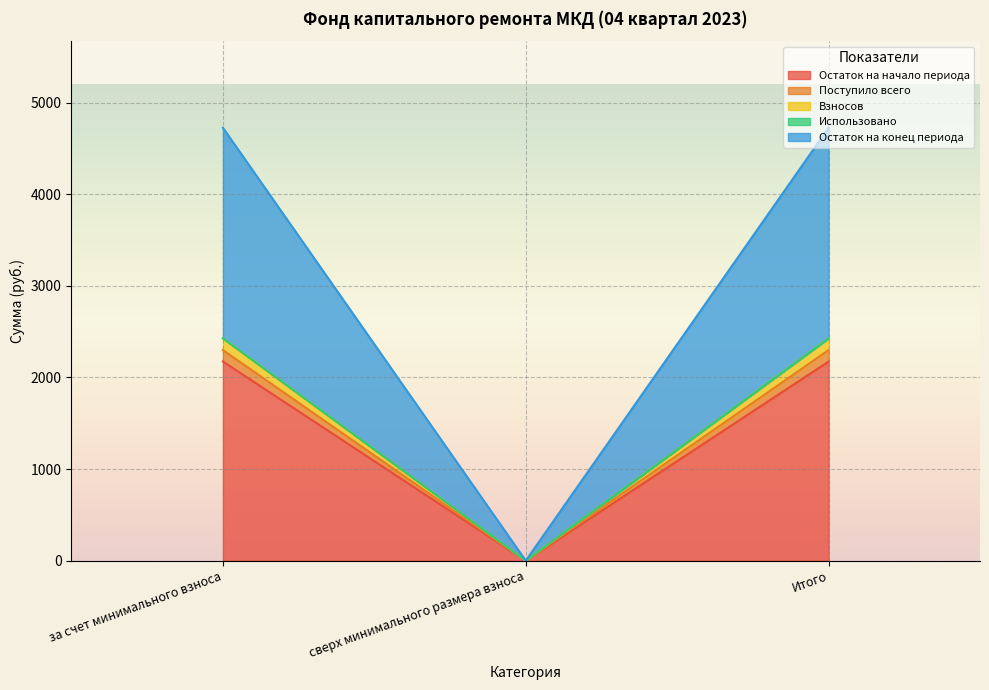

How many lines are shown in the chart?

5